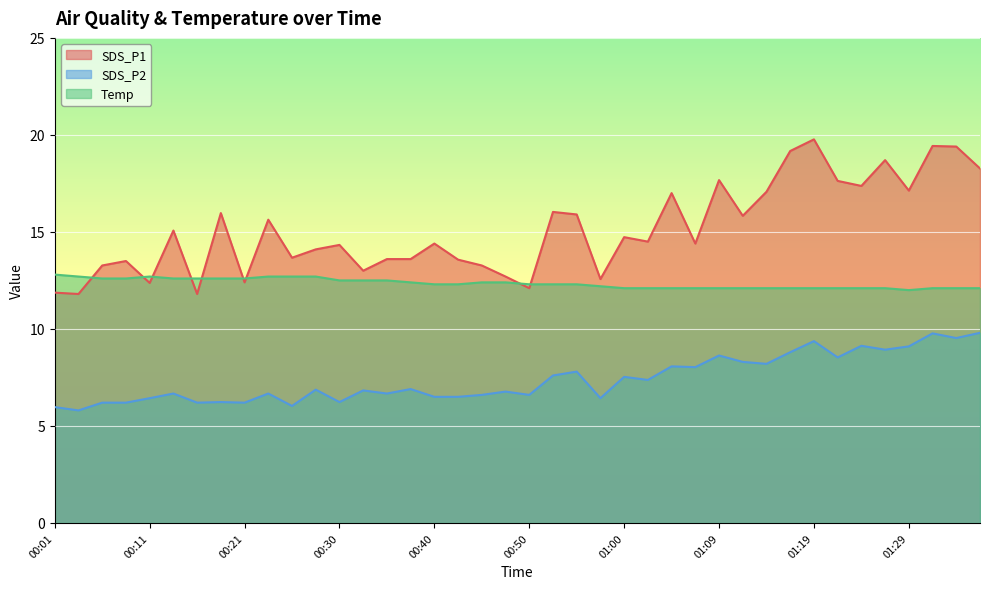

What is the maximum value shown in the chart?

19.8